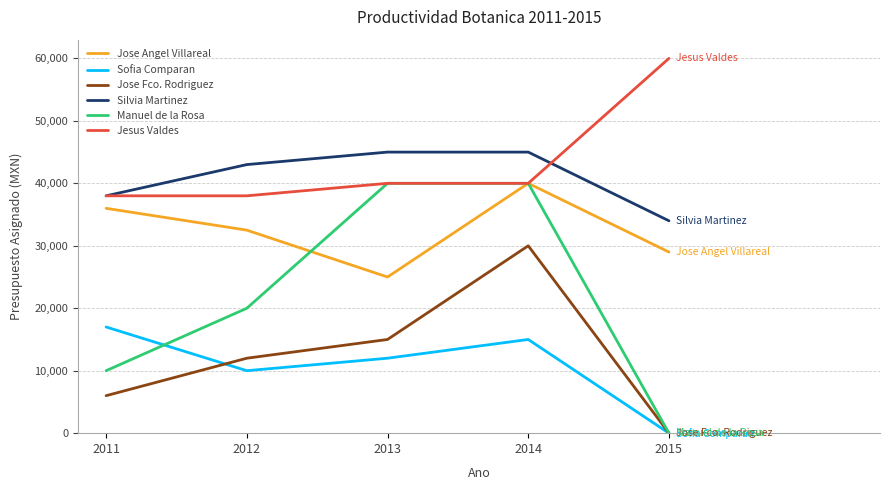

Is the value of Sofia Comparan at 2011 greater than the value of Jose Fco. Rodriguez at 2013?

Yes